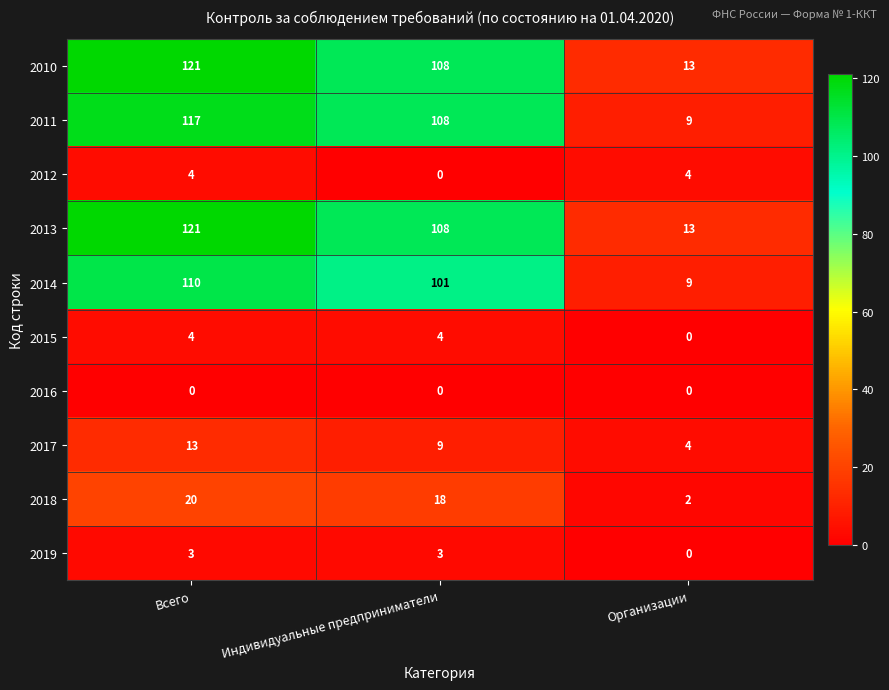

Reading left to right, what are all the values shown in this chart?

2010: Всего=121	Индивидуальные предприниматели=108	Организации=13
2011: Всего=117	Индивидуальные предприниматели=108	Организации=9
2012: Всего=4	Индивидуальные предприниматели=0	Организации=4
2013: Всего=121	Индивидуальные предприниматели=108	Организации=13
2014: Всего=110	Индивидуальные предприниматели=101	Организации=9
2015: Всего=4	Индивидуальные предприниматели=4	Организации=0
2016: Всего=0	Индивидуальные предприниматели=0	Организации=0
2017: Всего=13	Индивидуальные предприниматели=9	Организации=4
2018: Всего=20	Индивидуальные предприниматели=18	Организации=2
2019: Всего=3	Индивидуальные предприниматели=3	Организации=0